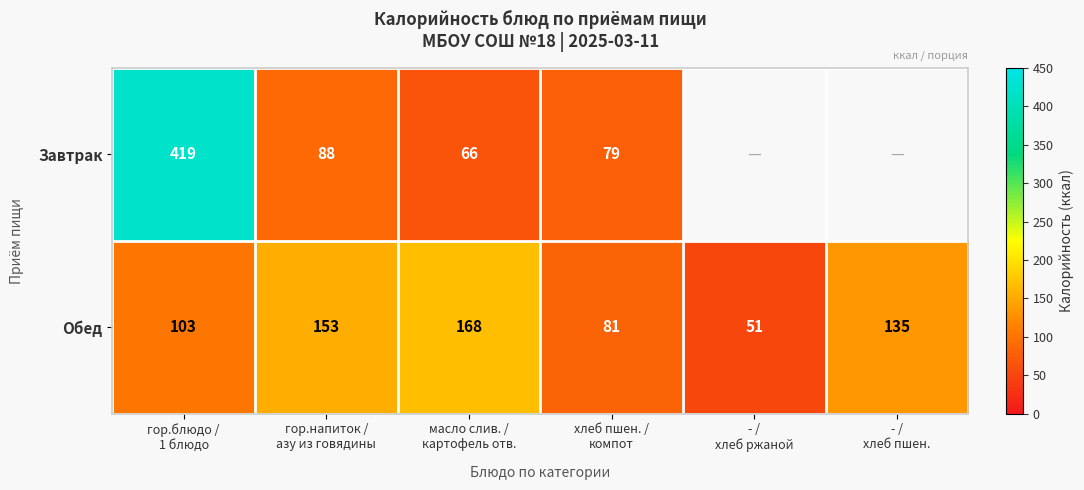

Between масло слив. /
картофель отв. and хлеб пшен. /
компот, which series saw the biggest shift?

Обед